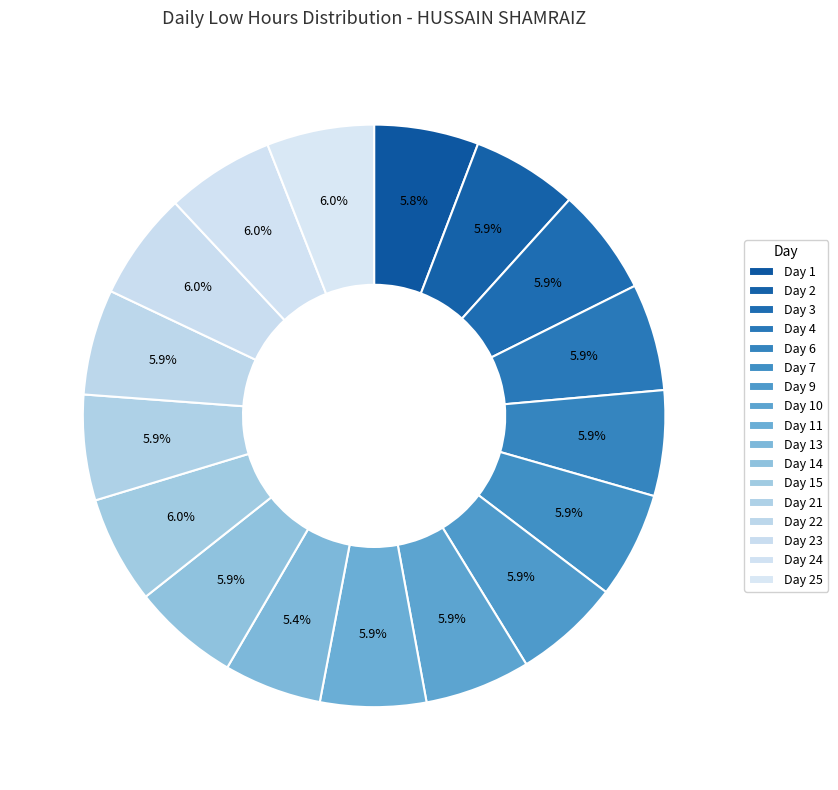

Does Day 7 represent more than half of the total?

No